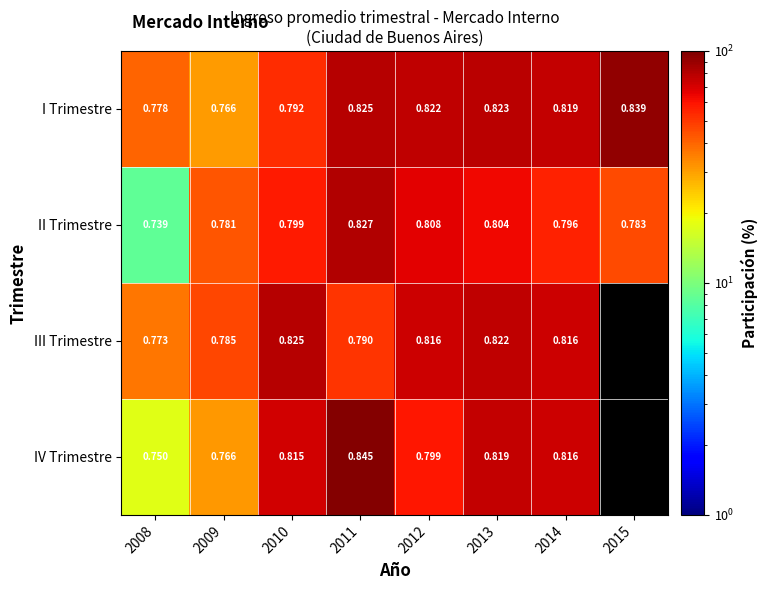

Is the value of III Trimestre at 2013 greater than the value of II Trimestre at 2010?

Yes